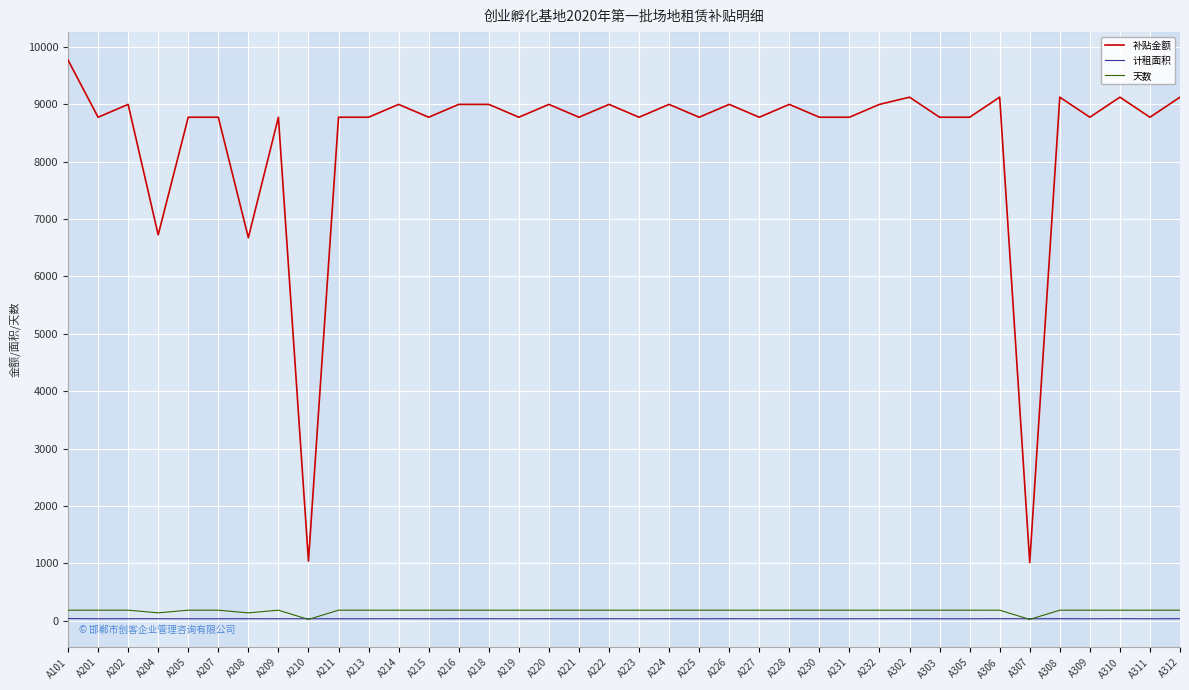

True or false: 补贴金额 has a value of 8777.0 at A221.

True